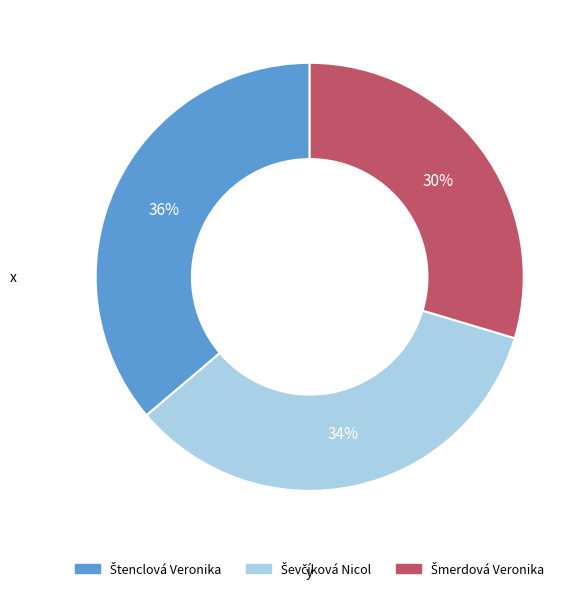

To the nearest percent, what is the average slice percentage?

33%